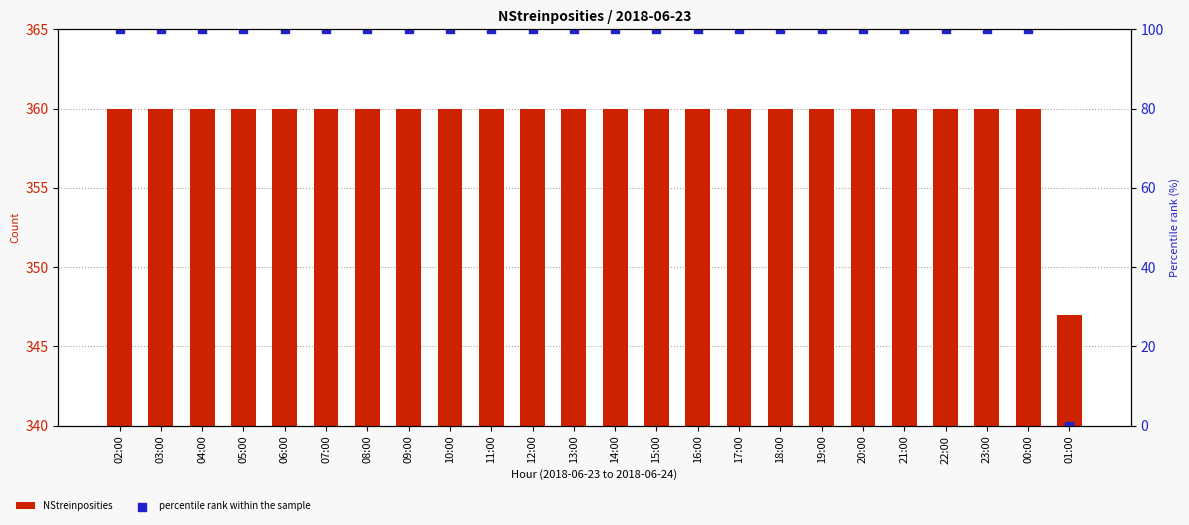

What is the total value across all series at 20:00?

460.0